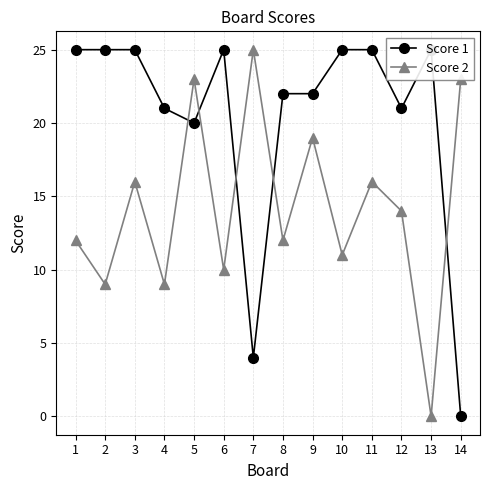

What is the difference between the second highest and minimum values in the Score 1 series?

25